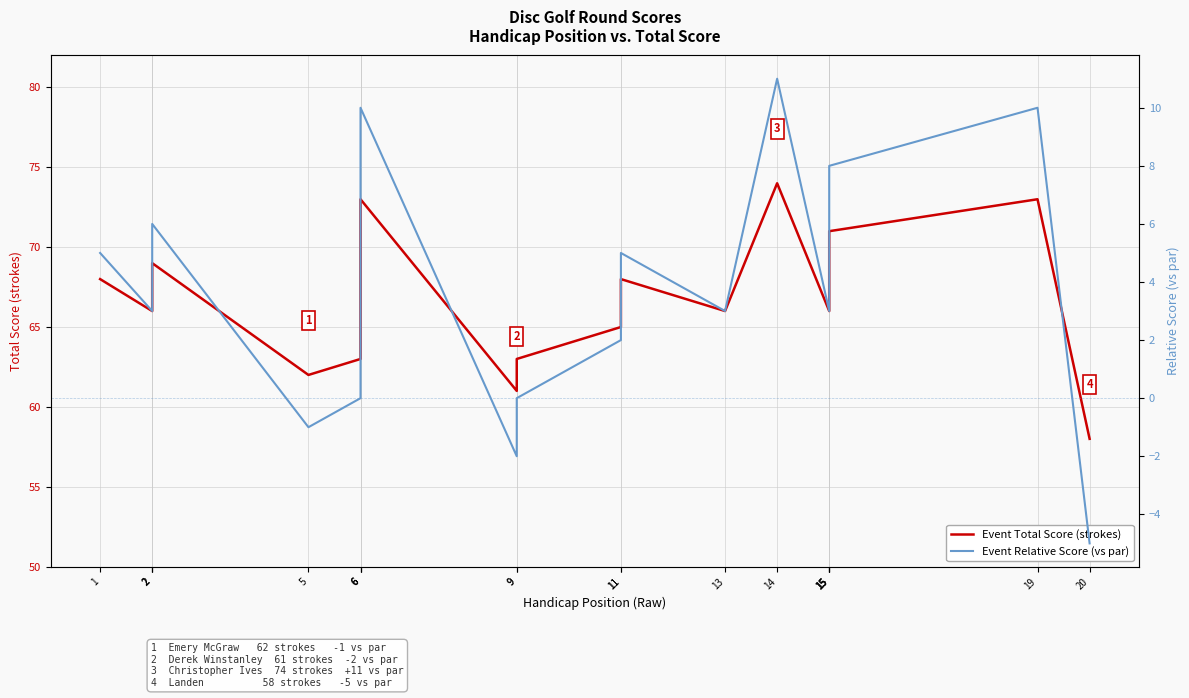

At which category does Event Total Score (strokes) reach its first local peak?

6